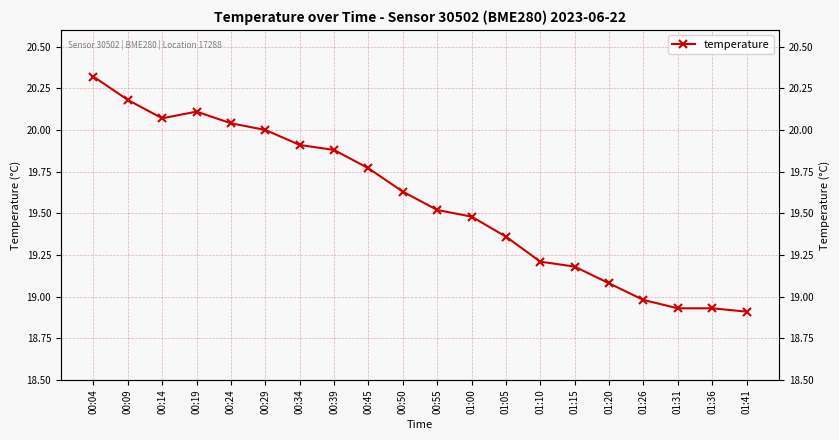

What is the value of the 2nd point from the left?

20.2